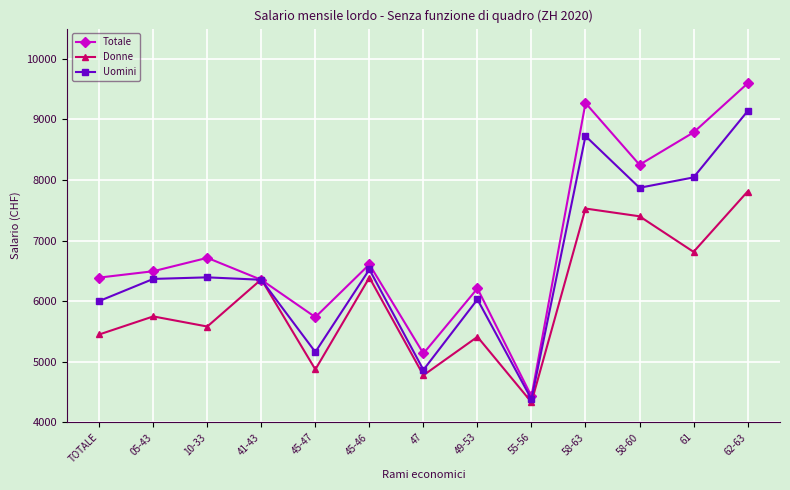

What is the smallest value displayed?

4332